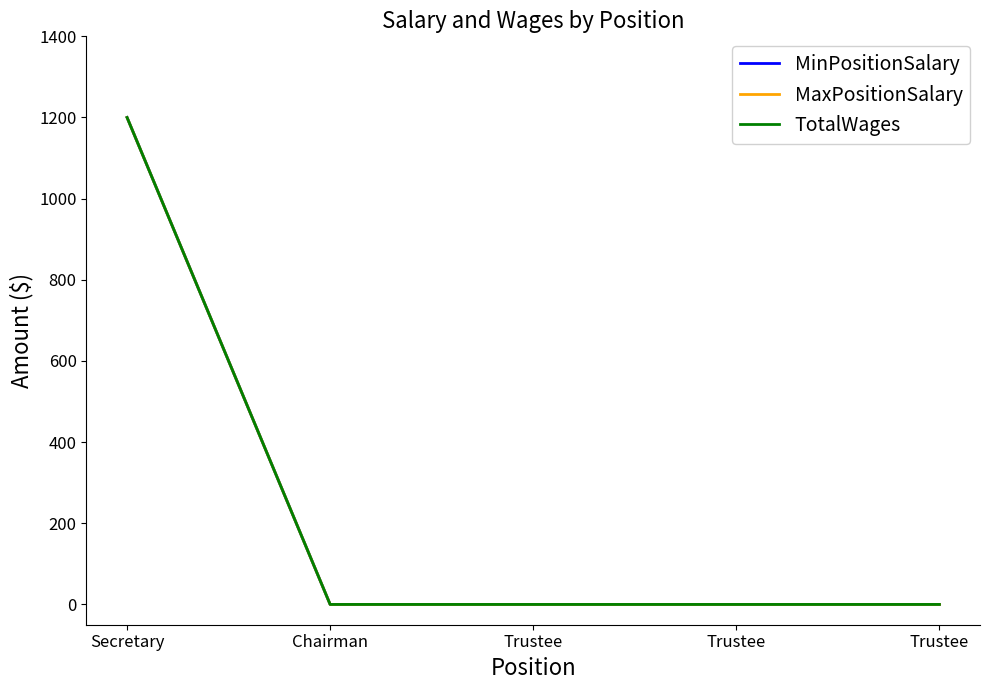

What is the label of the 5th point from the right?

Secretary